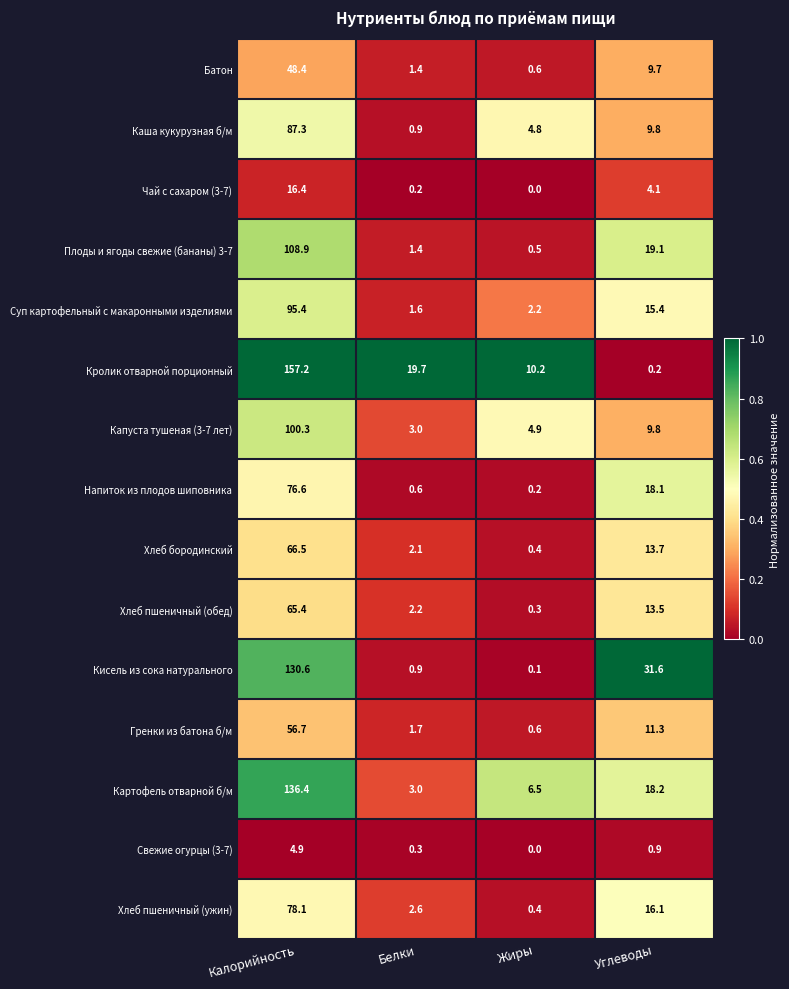

Which series has the largest range (max minus min)?

Кролик отварной порционный